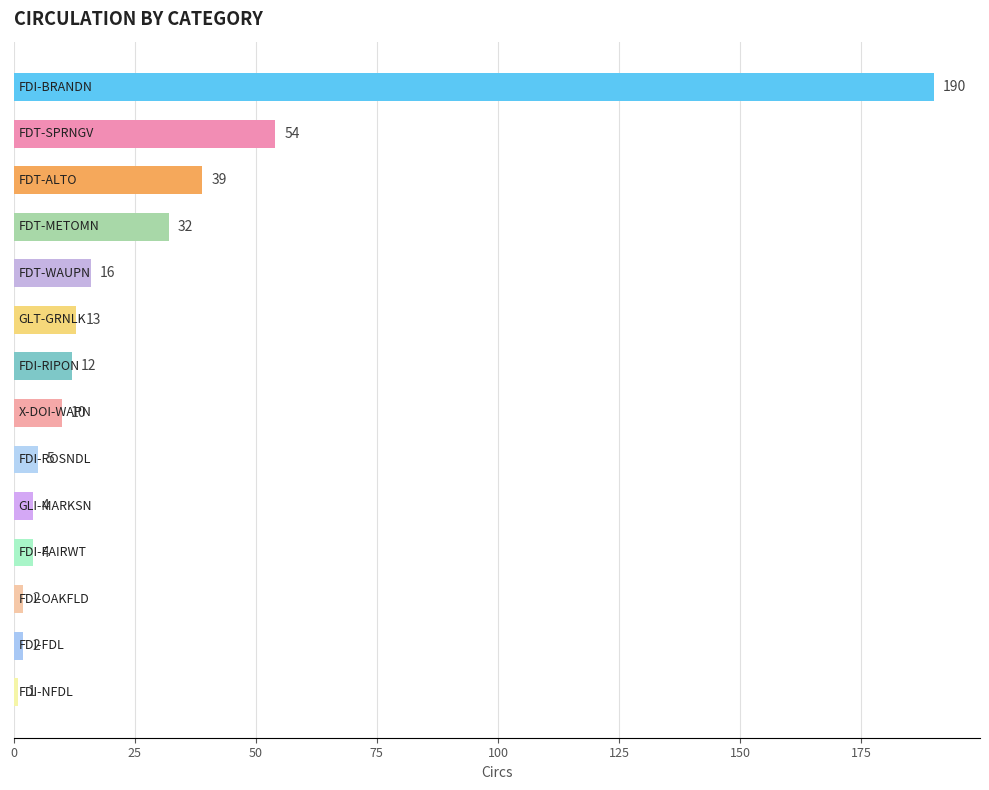

How many data points are less than 12?

7